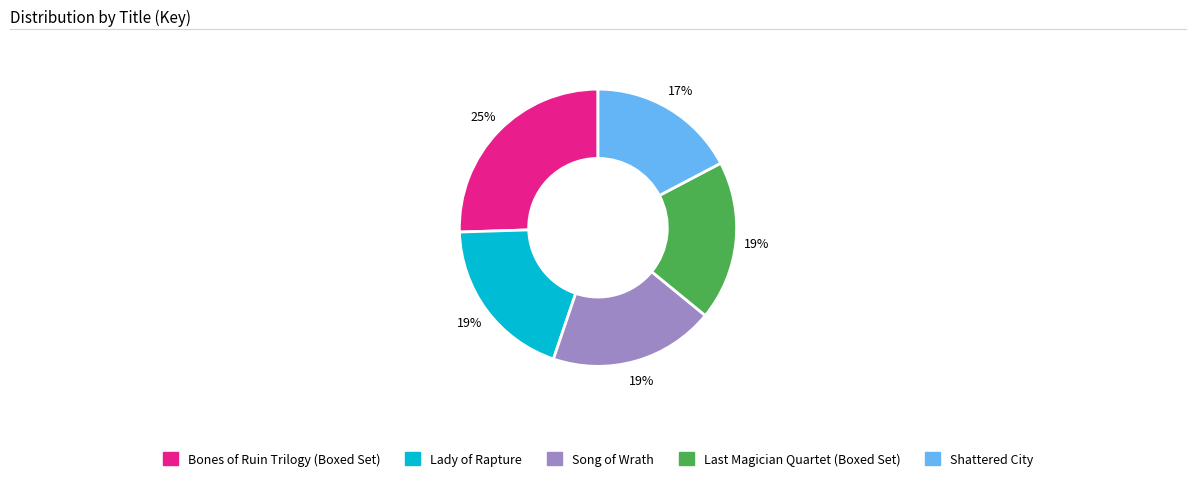

To the nearest percent, what is the difference between the largest and smallest slice percentages?

8%